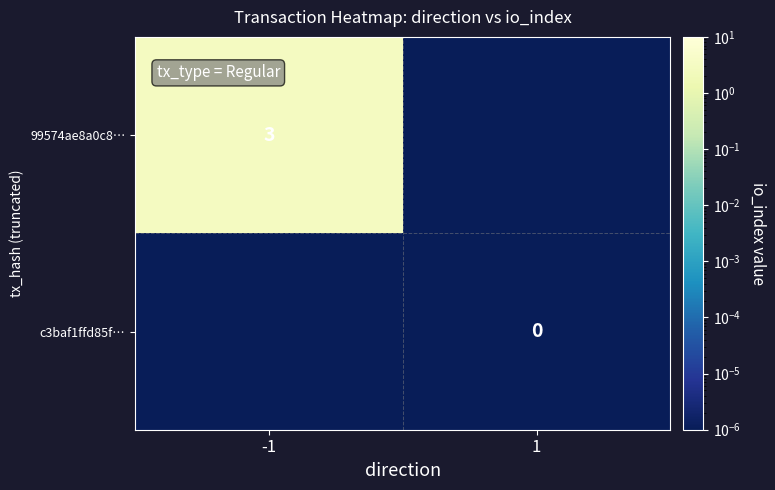

True or false: 99574ae8a0c8… has a value of 4.6 at -1.

False